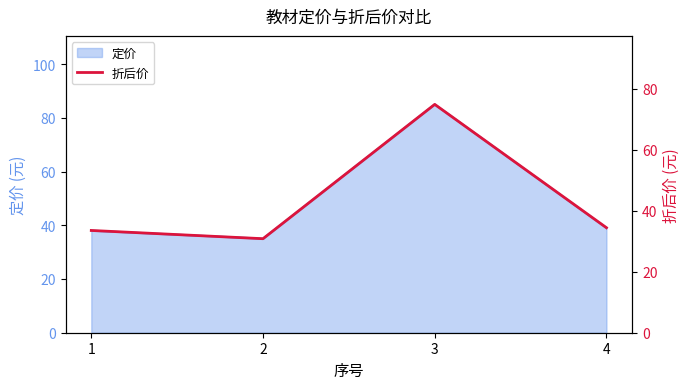

List the labels in order of value, largest first.

3, 4, 1, 2